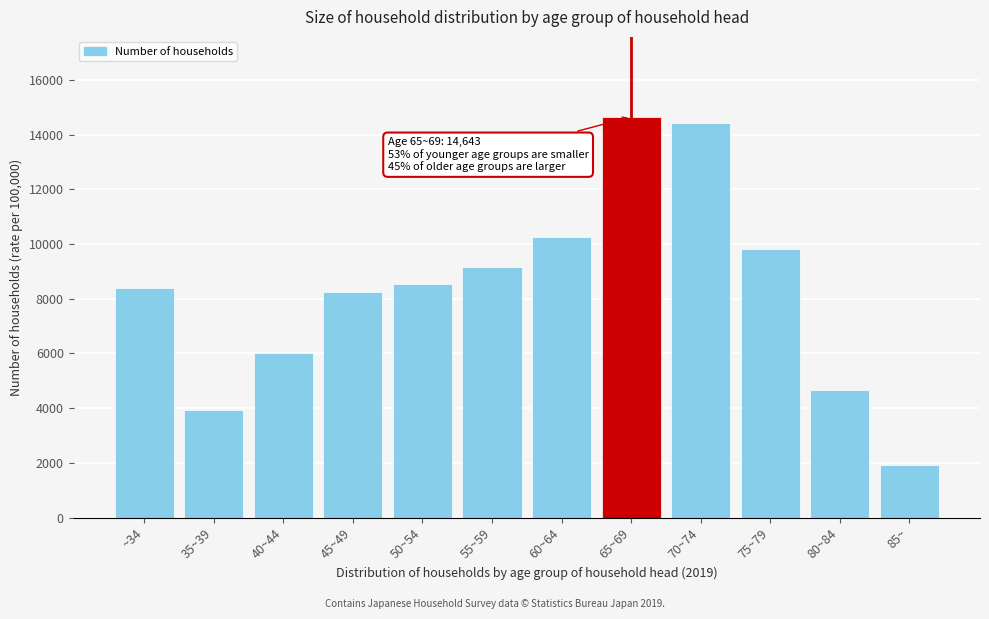

Reading left to right, what are all the values shown in this chart?

~34=8378	35~39=3920	40~44=6010	45~49=8255	50~54=8548	55~59=9162	60~64=10266	65~69=14643	70~74=14429	75~79=9811	80~84=4647	85~=1931